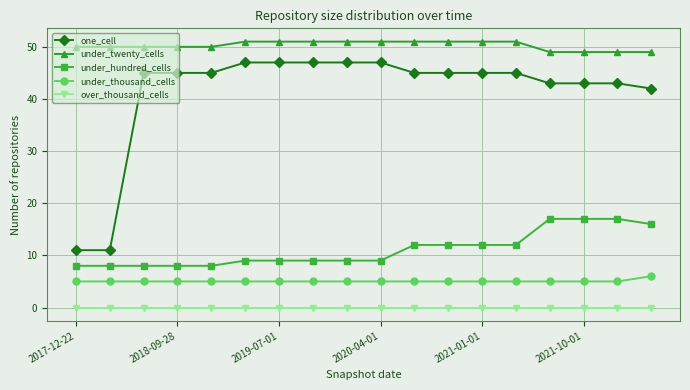

At how many categories does at least one series exceed 13?

18